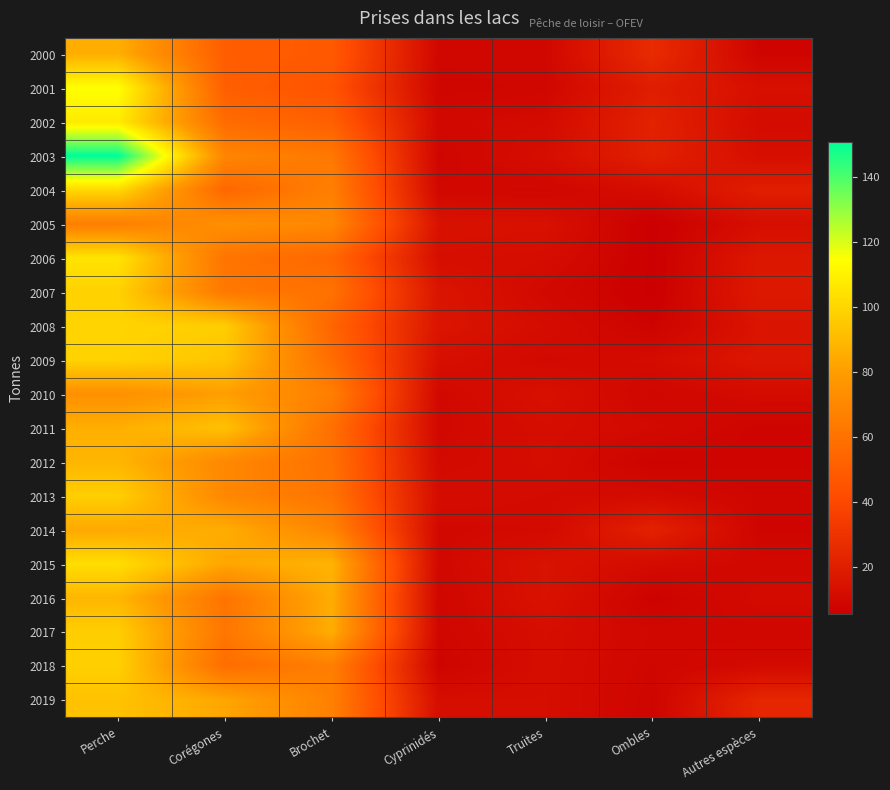

Which series has the largest range (max minus min)?

2003